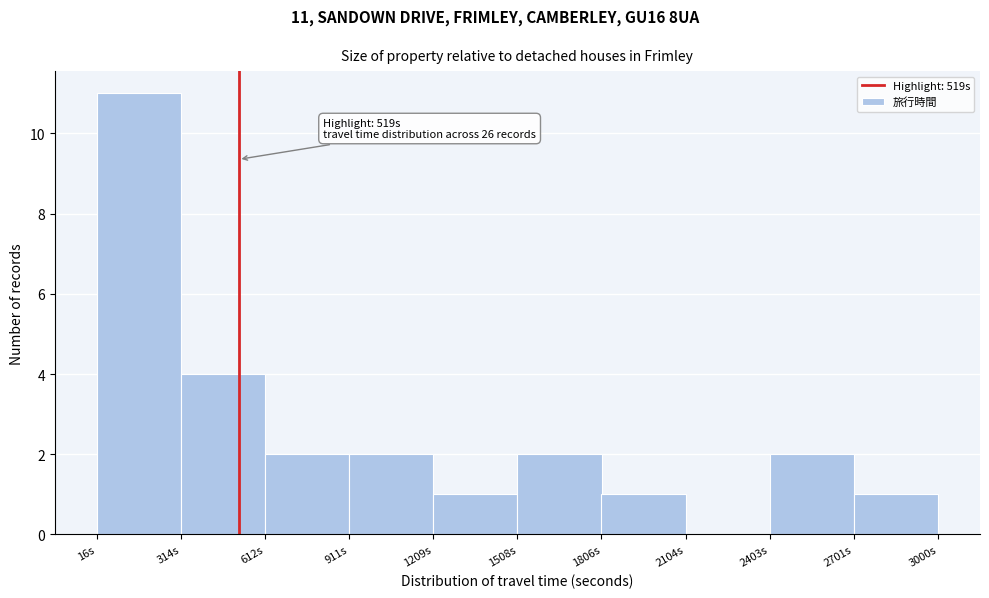

Over which range of the x-axis is the bar tallest?

0 to 300